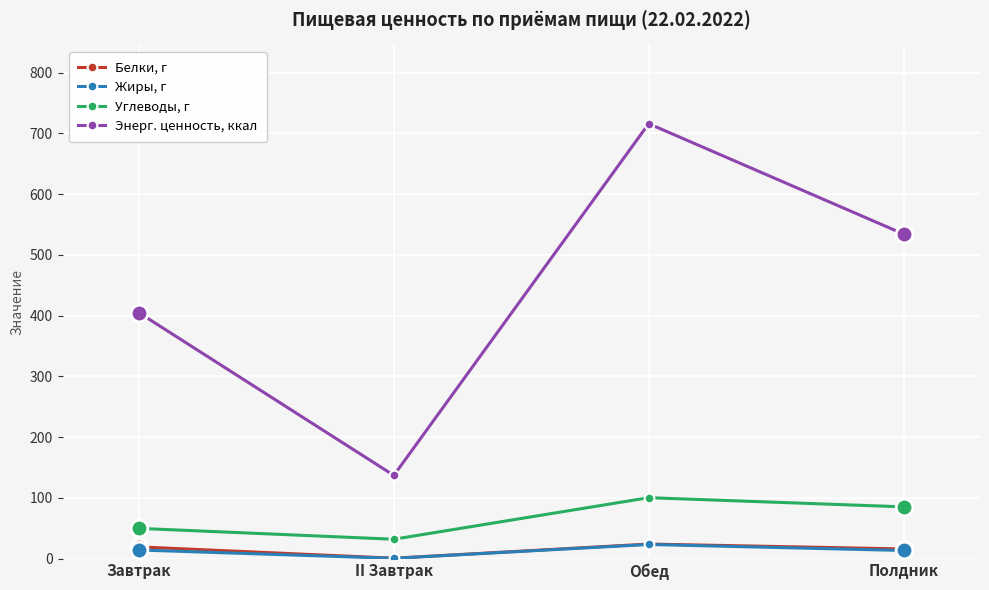

Which category has the lowest value across all series?

II Завтрак